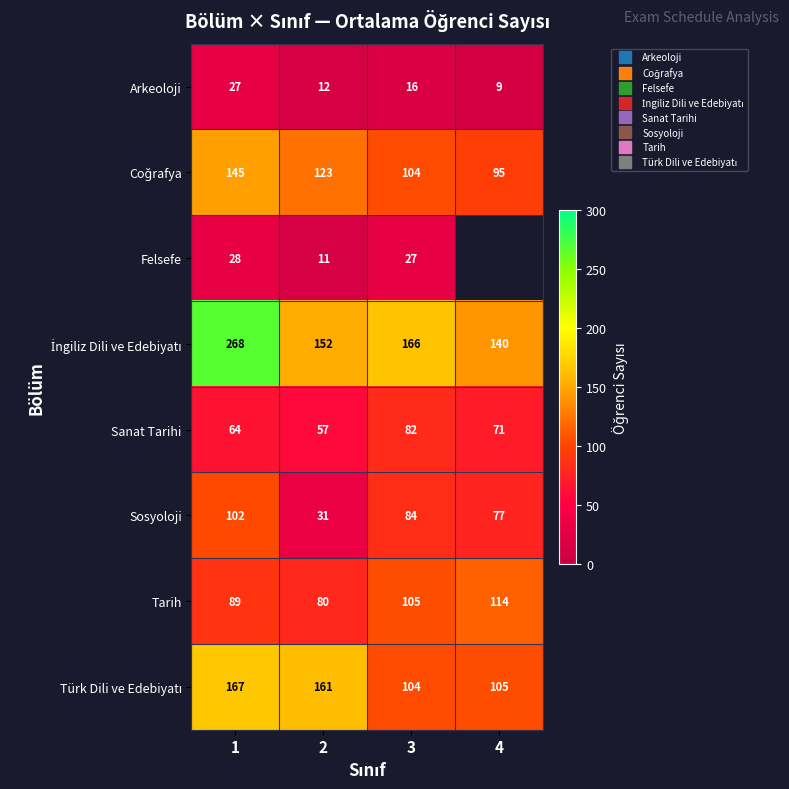

What is the difference between the Tarih values at 2 and 3?

25.0